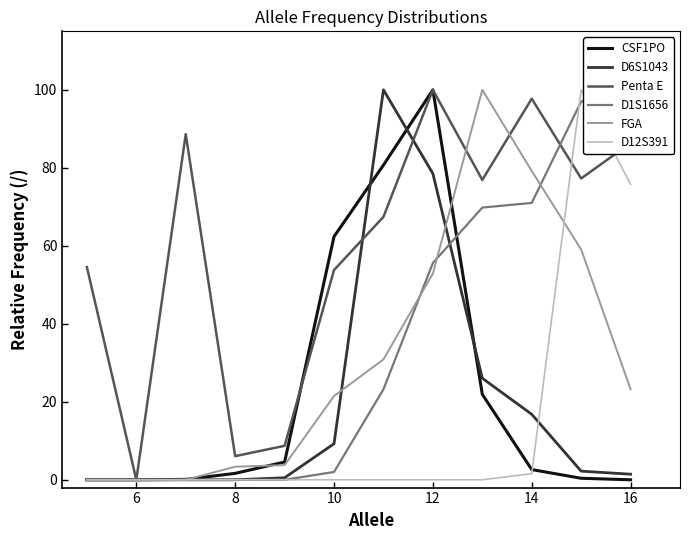

Is it true that CSF1PO equals 0.0 at 16?

True